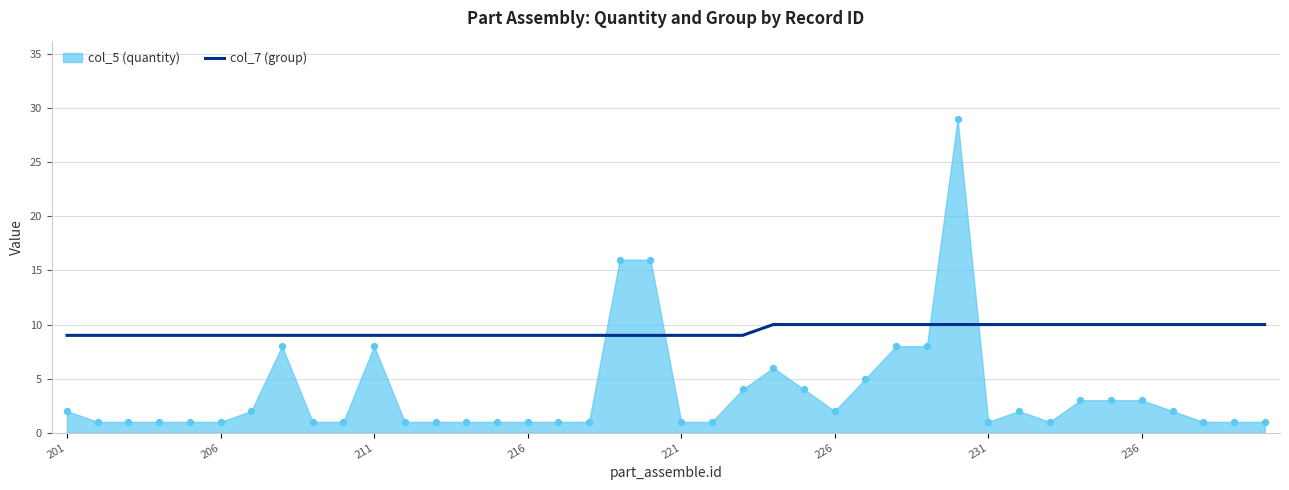

Is it true that col_7 (group) equals 9 at 201?

True